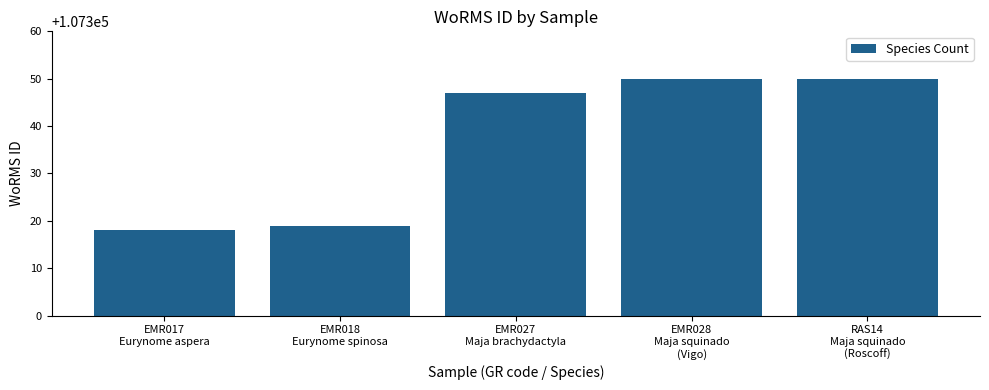

What is the smallest value displayed?

107318